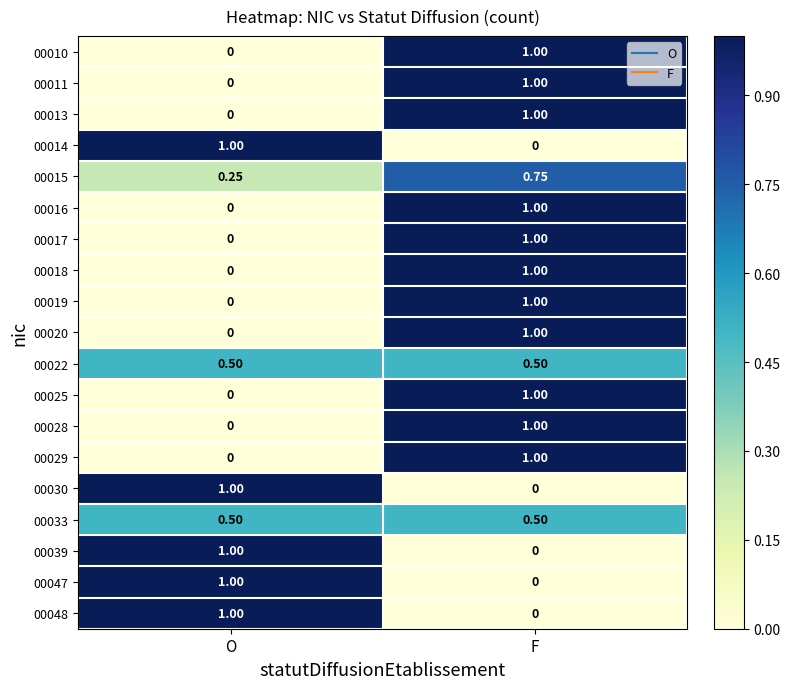

Which category has the highest value in the 00047 series?

O